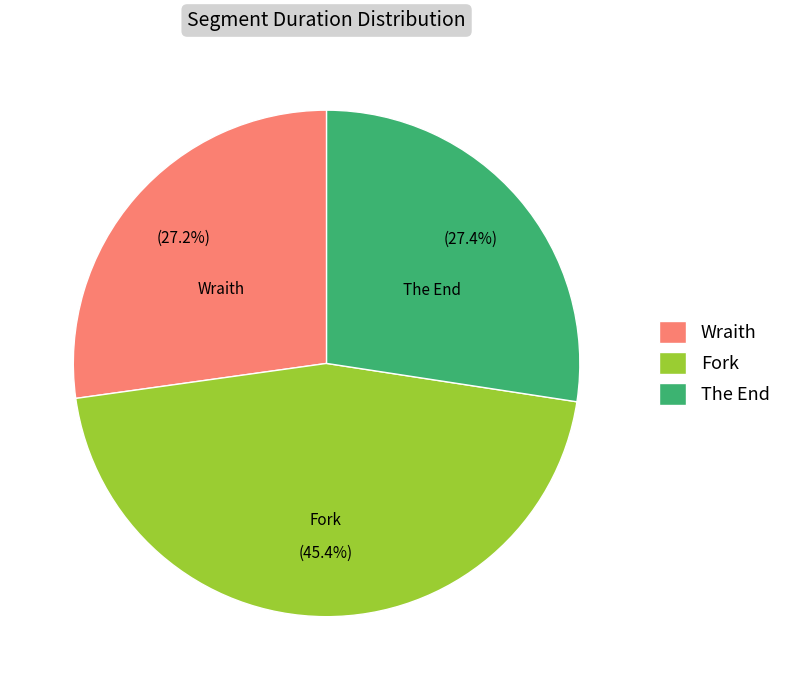

How many segments does this pie chart have?

3